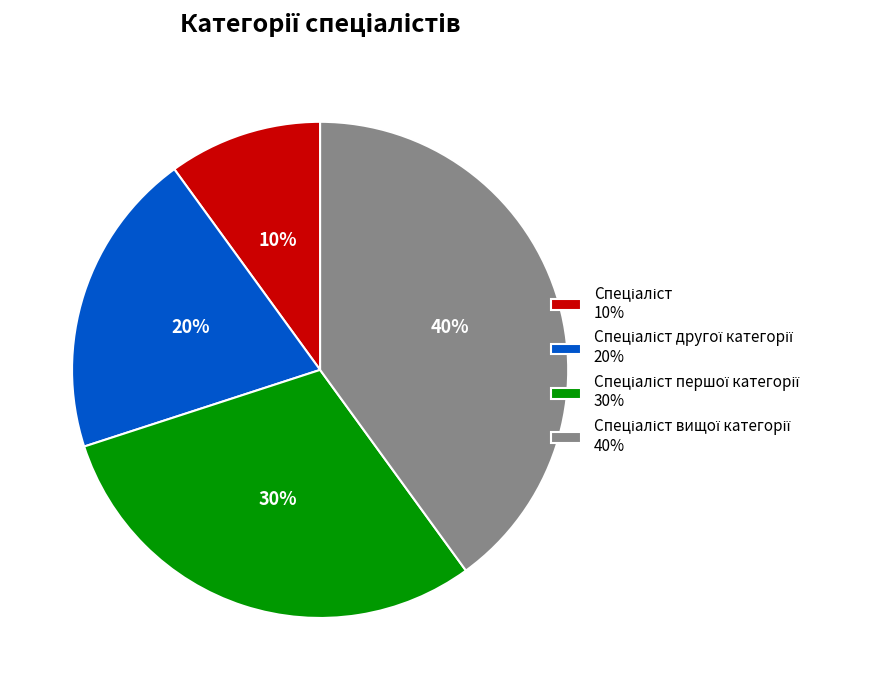

Is there a majority slice in this chart?

No